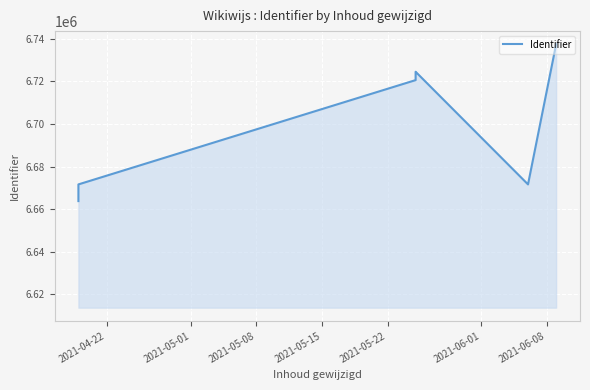

Reading left to right, what are all the values shown in this chart?

6663797	6671628	6720570	6724478	6724487	6671631	6737382